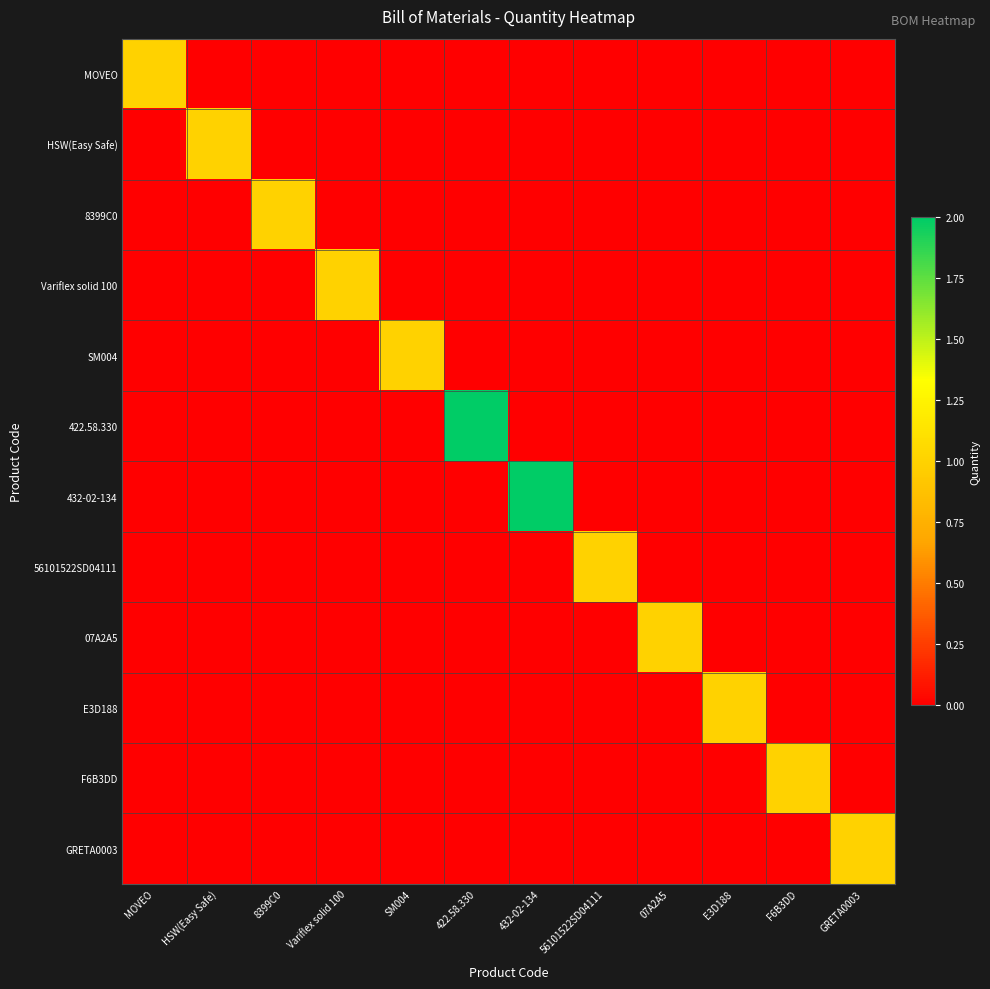

Which has a higher value, GRETA0003 or 07A2A5?

GRETA0003